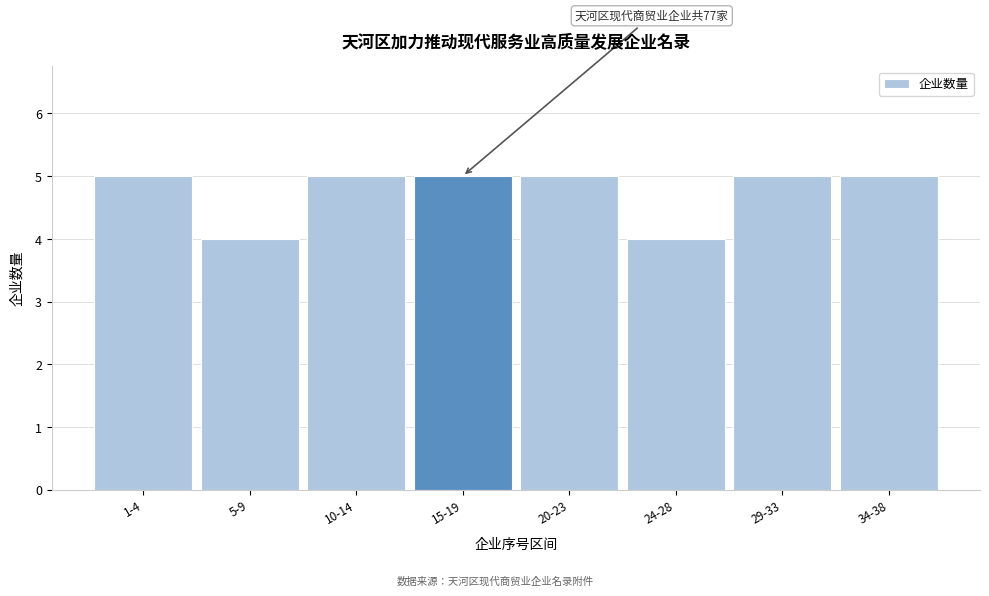

Reading left to right, what are all the values shown in this chart?

1-4=5	5-9=4	10-14=5	15-19=5	20-23=5	24-28=4	29-33=5	34-38=5